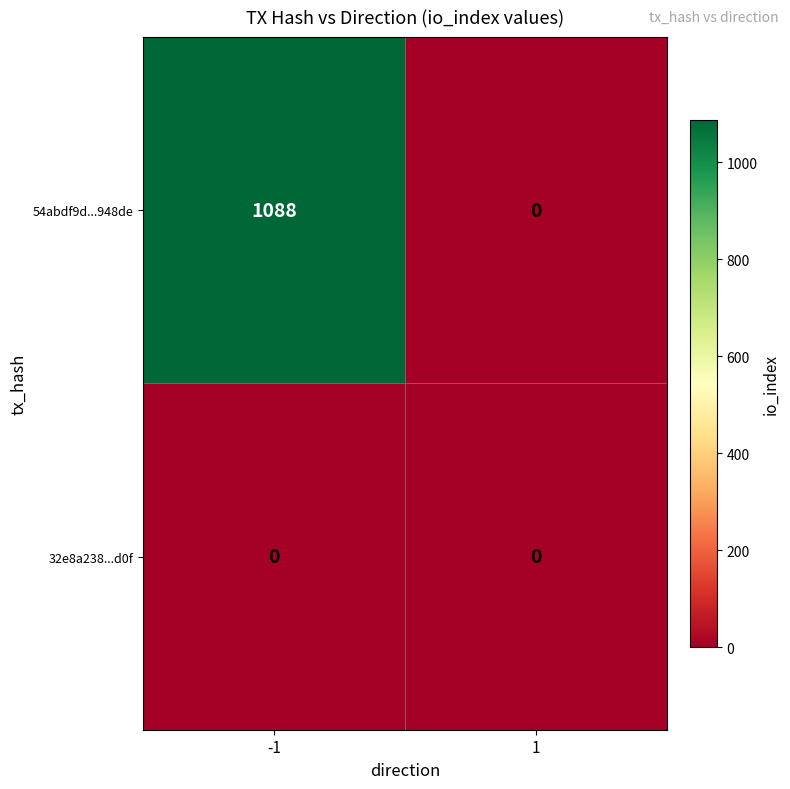

What is the difference between the maximum and minimum values in the 54abdf9d...948de series?

1088